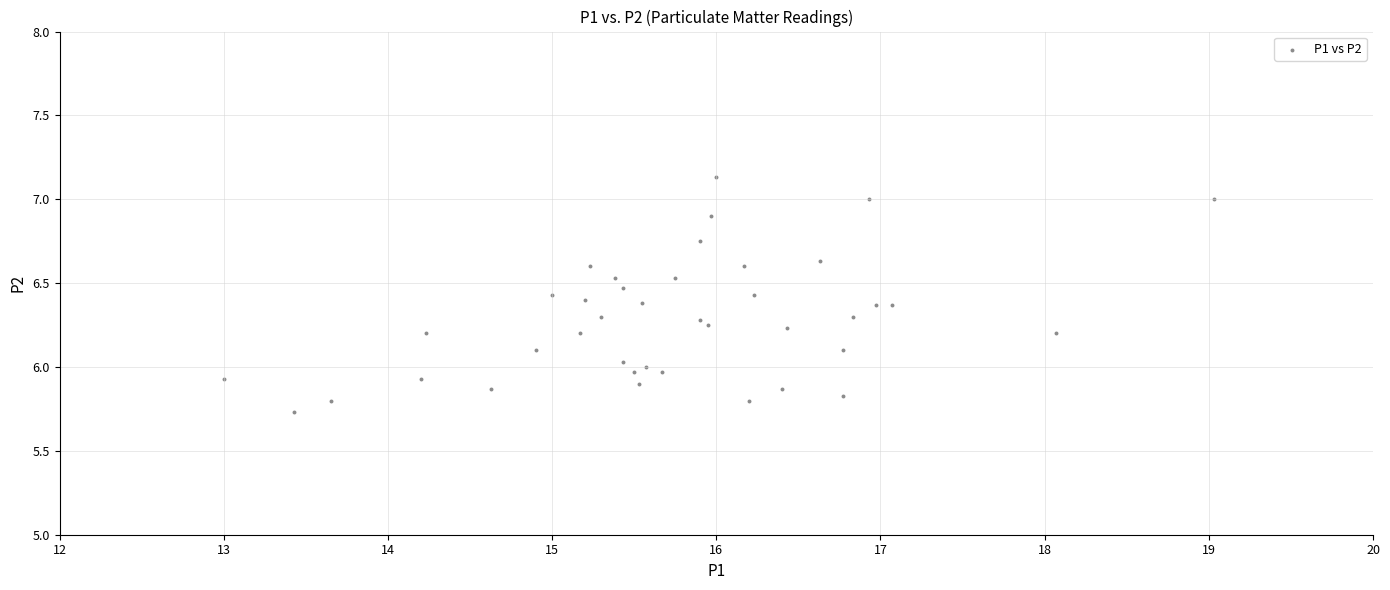

What is the range of Y values (max minus min)?

1.4